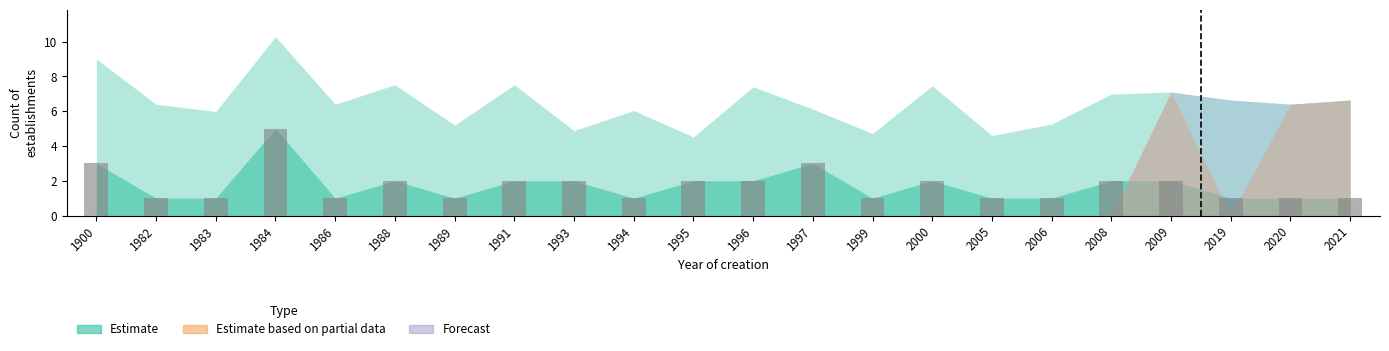

Approximately how many times larger is the value at 1996 compared to 1997?

0.7